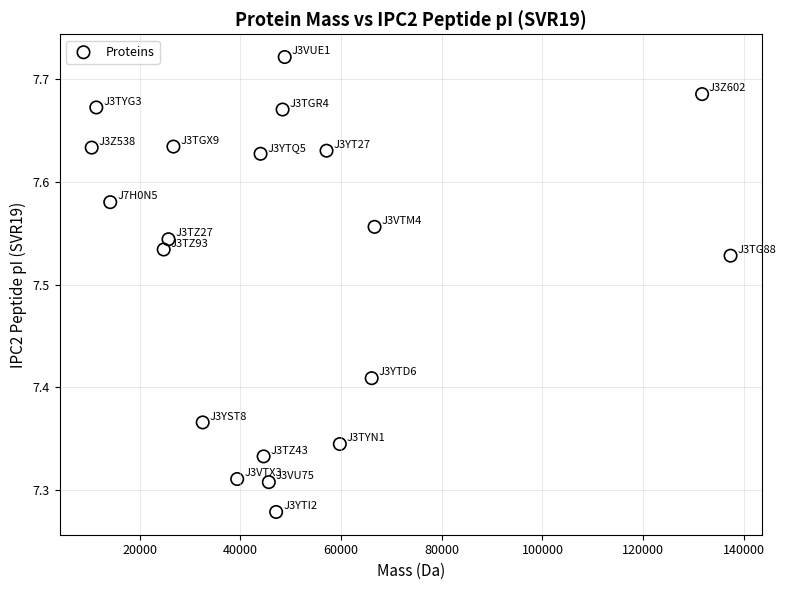

What is the range of X values (max minus min)?

126943.9